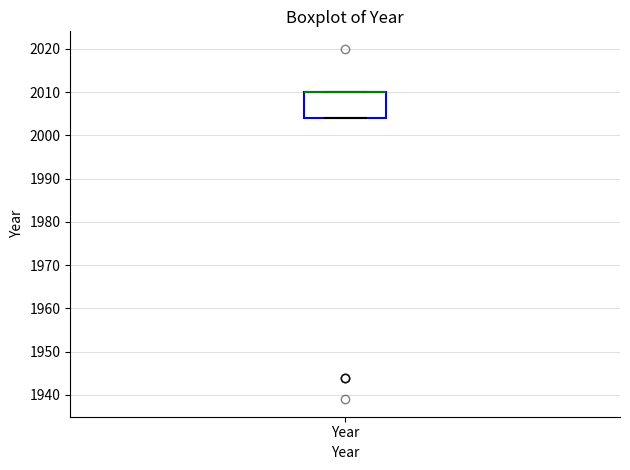

Transcribe this box plot: give where the median line is, the range the box spans, and where the two whiskers end, as read against the y-axis. The values are not printed on the chart, so give them approximately, as read against the axis.

median 2010 (drawn on the box's upper edge), box 2004 to 2010, whiskers 2004 to 2010